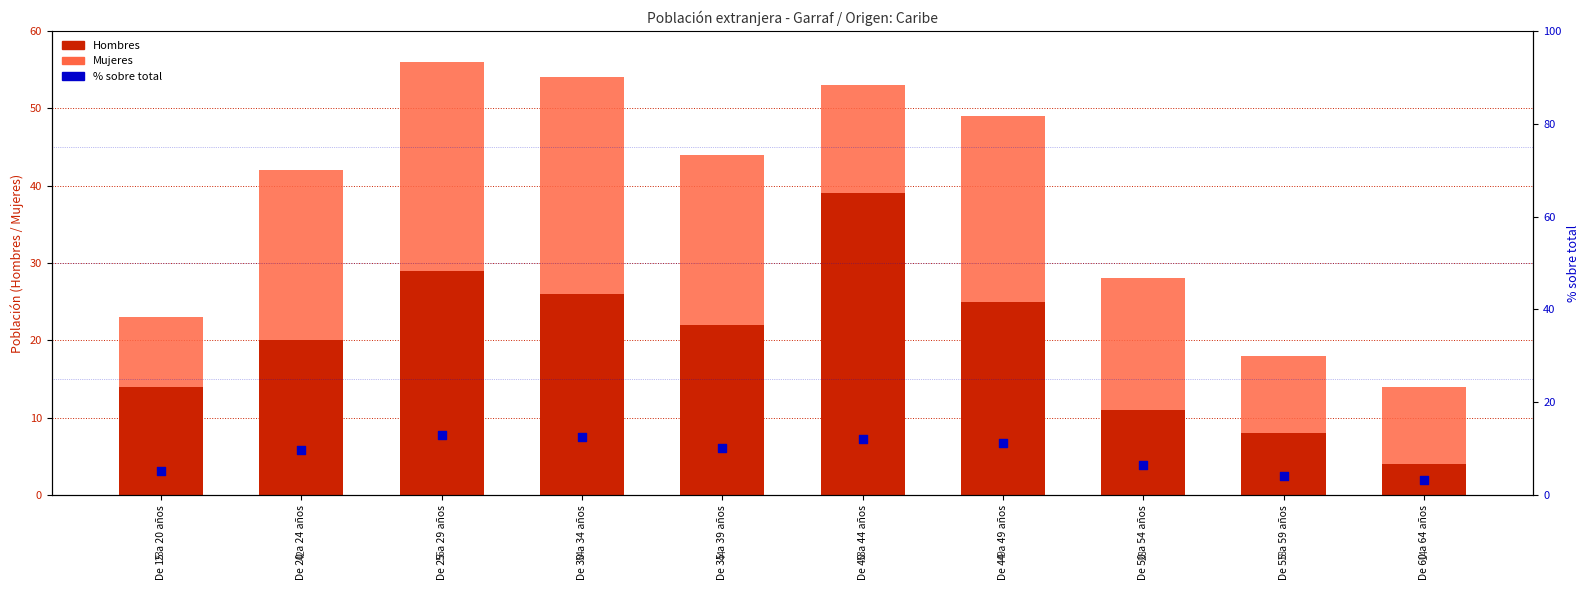

At which category is the sum across all series the highest?

De 25 a 29 años